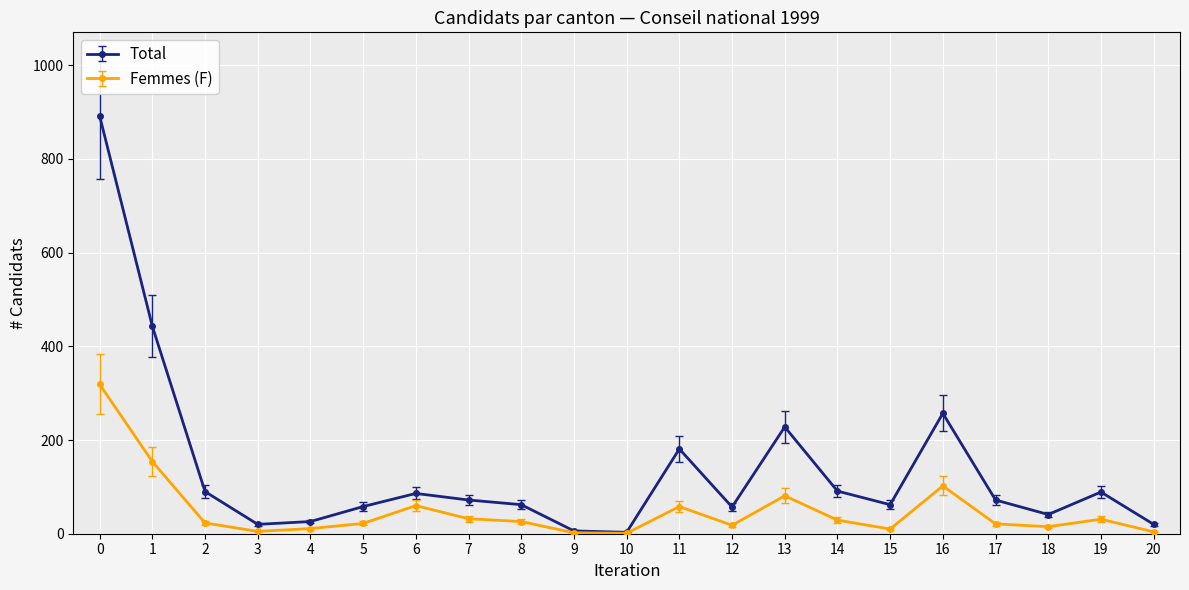

The value of Total at 5 is 58. True or false?

True